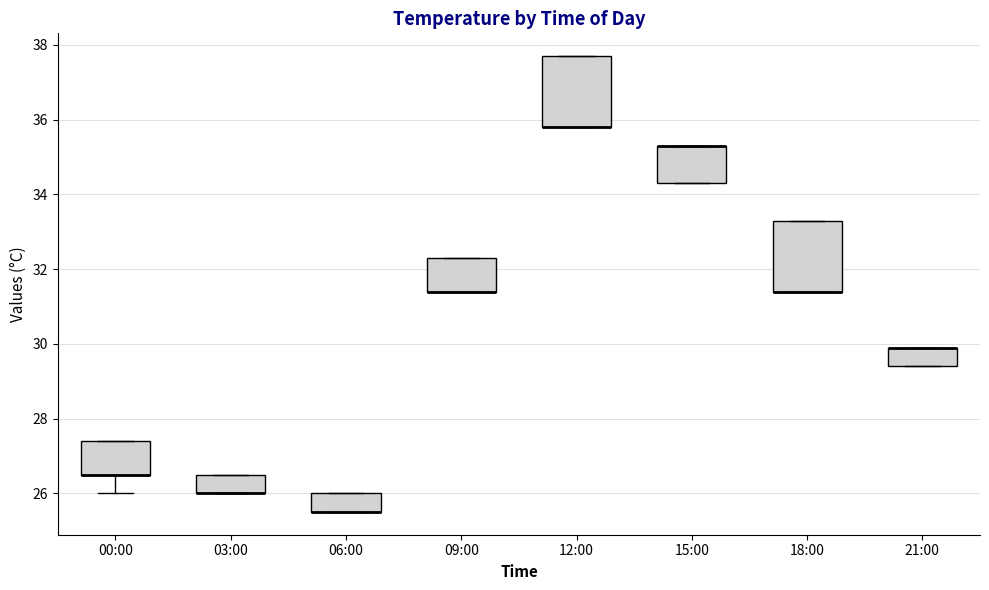

Reading left to right, read every box against the y-axis: the position of its median line, the range the box covers, and the ends of its whiskers. The values are not printed on the chart, so give them approximately, as read against the axis.

00:00: median 26.6 (drawn on the box's lower edge), box 26.6 to 27.4, whiskers 26.0 to 27.4
03:00: median 26.0 (drawn on the box's lower edge), box 26.0 to 26.6, whiskers 26.0 to 26.6
06:00: median 25.6 (drawn on the box's lower edge), box 25.6 to 26.0, whiskers 25.6 to 26.0
09:00: median 31.4 (drawn on the box's lower edge), box 31.4 to 32.4, whiskers 31.4 to 32.4
12:00: median 35.8 (drawn on the box's lower edge), box 35.8 to 37.8, whiskers 35.8 to 37.8
15:00: median 35.4 (drawn on the box's upper edge), box 34.4 to 35.4, whiskers 34.4 to 35.4
18:00: median 31.4 (drawn on the box's lower edge), box 31.4 to 33.4, whiskers 31.4 to 33.4
21:00: median 30.0 (drawn on the box's upper edge), box 29.4 to 30.0, whiskers 29.4 to 30.0